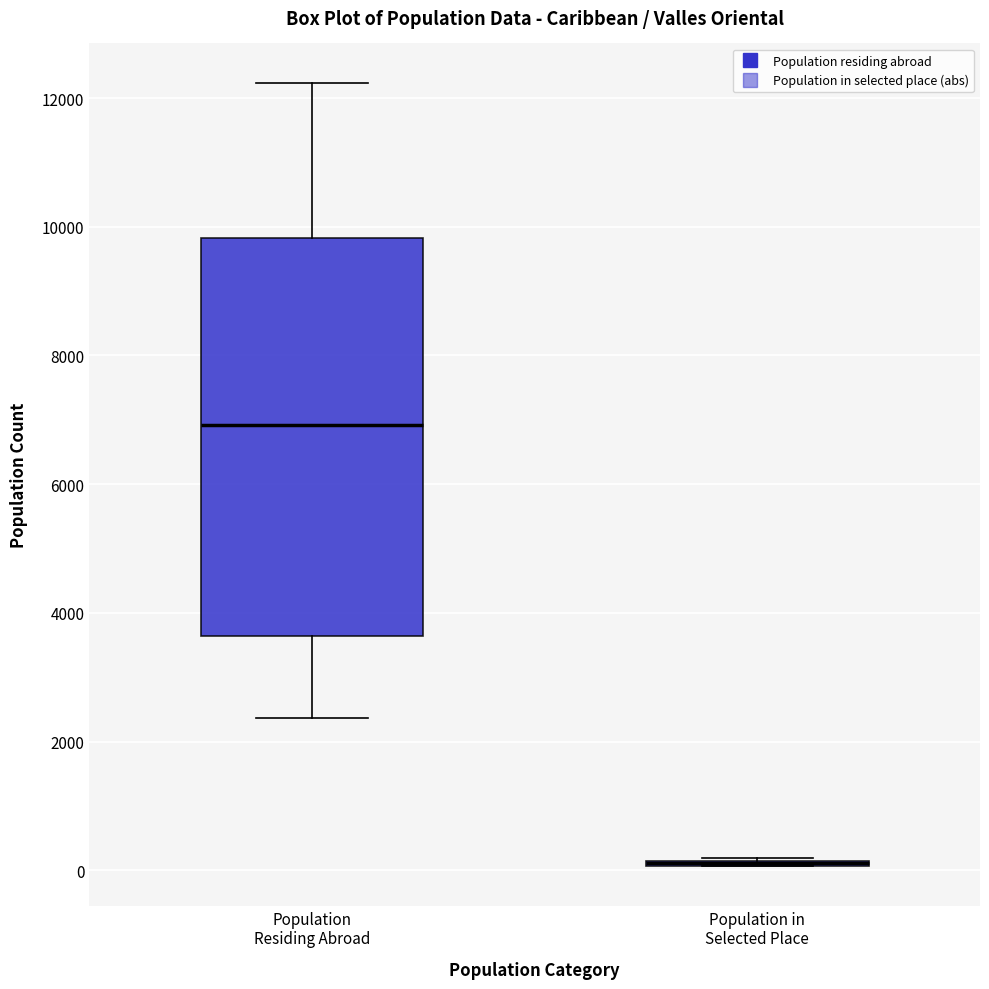

Reading left to right, read every box against the y-axis: the position of its median line, the range the box covers, and the ends of its whiskers. The values are not printed on the chart, so give them approximately, as read against the axis.

Population Residing Abroad: median 7000, box 3600 to 9800, whiskers 2400 to 12200
Population in Selected Place: box collapsed to a line at 200, whiskers 0 to 200